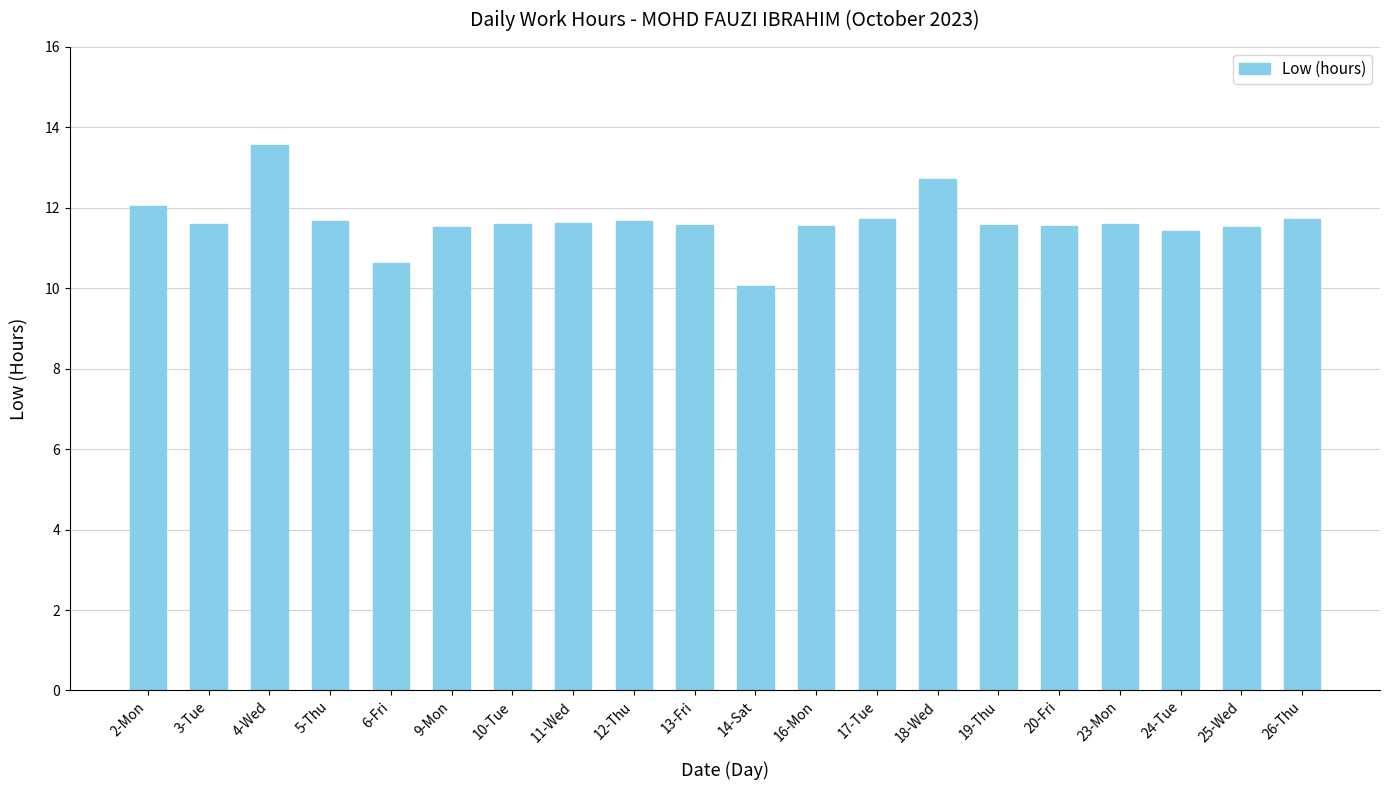

The chart shows a value of 7.8 at 13-Fri. True or false?

False